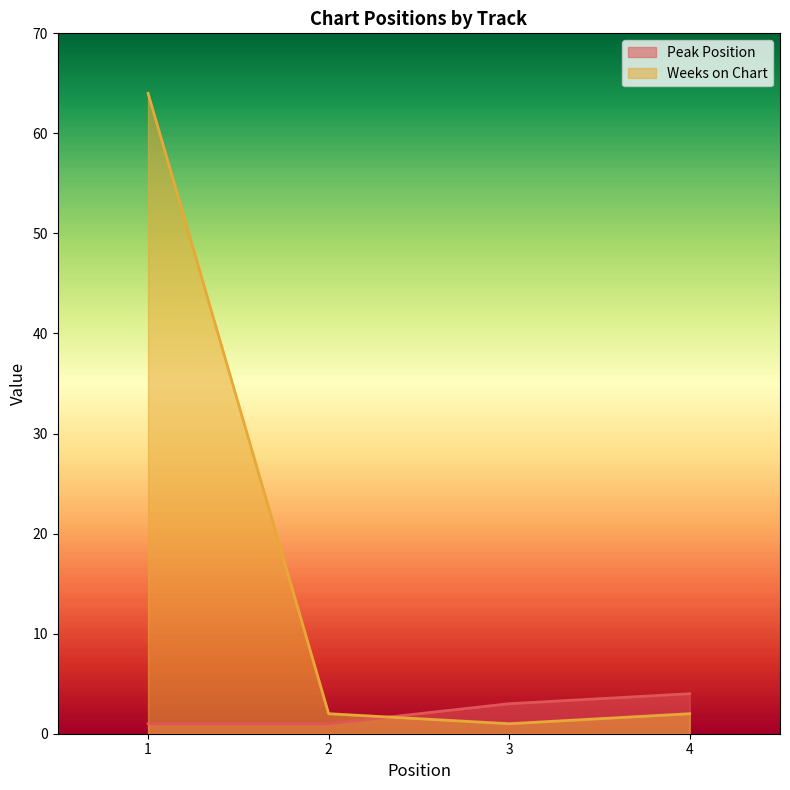

How many intersections are there between Weeks on Chart and Peak Position?

1